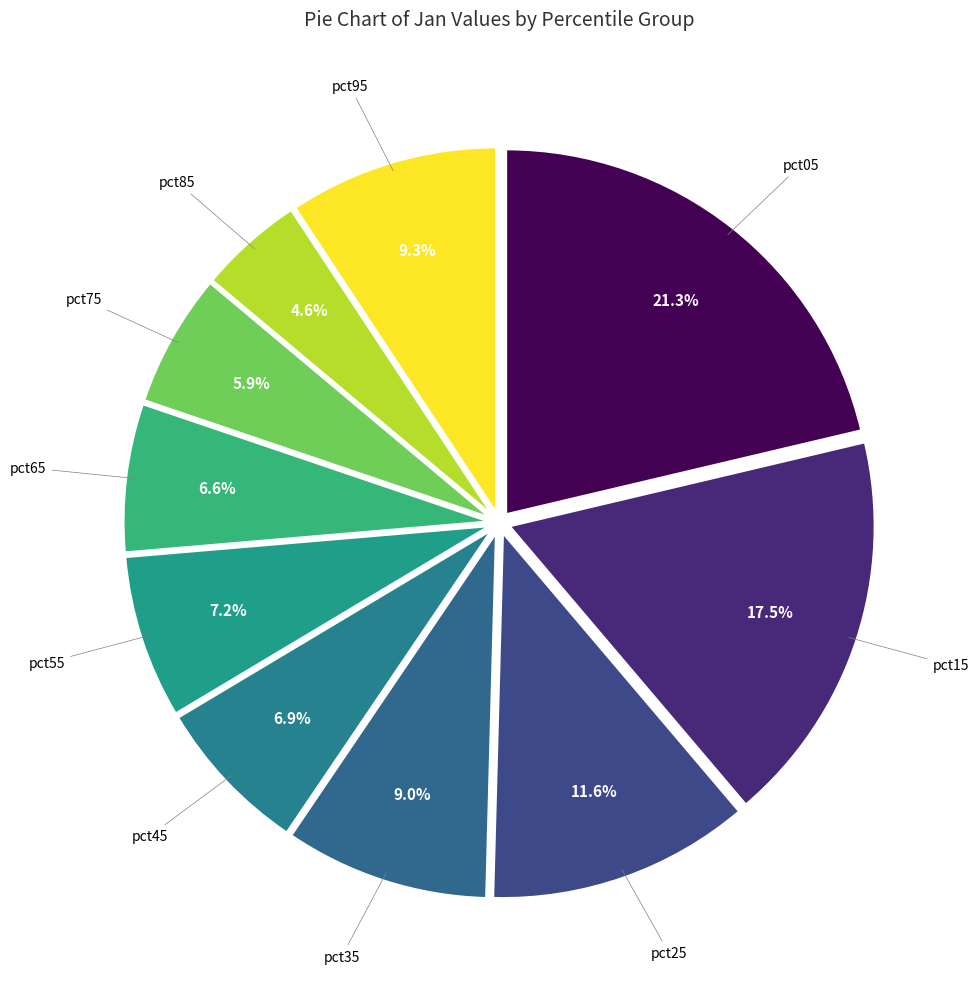

Count the number of slices in the pie.

10